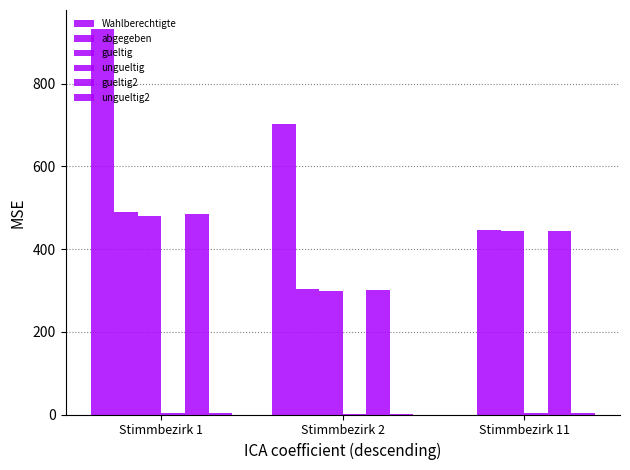

What is the spread (max minus min) of values at Stimmbezirk 1?

928